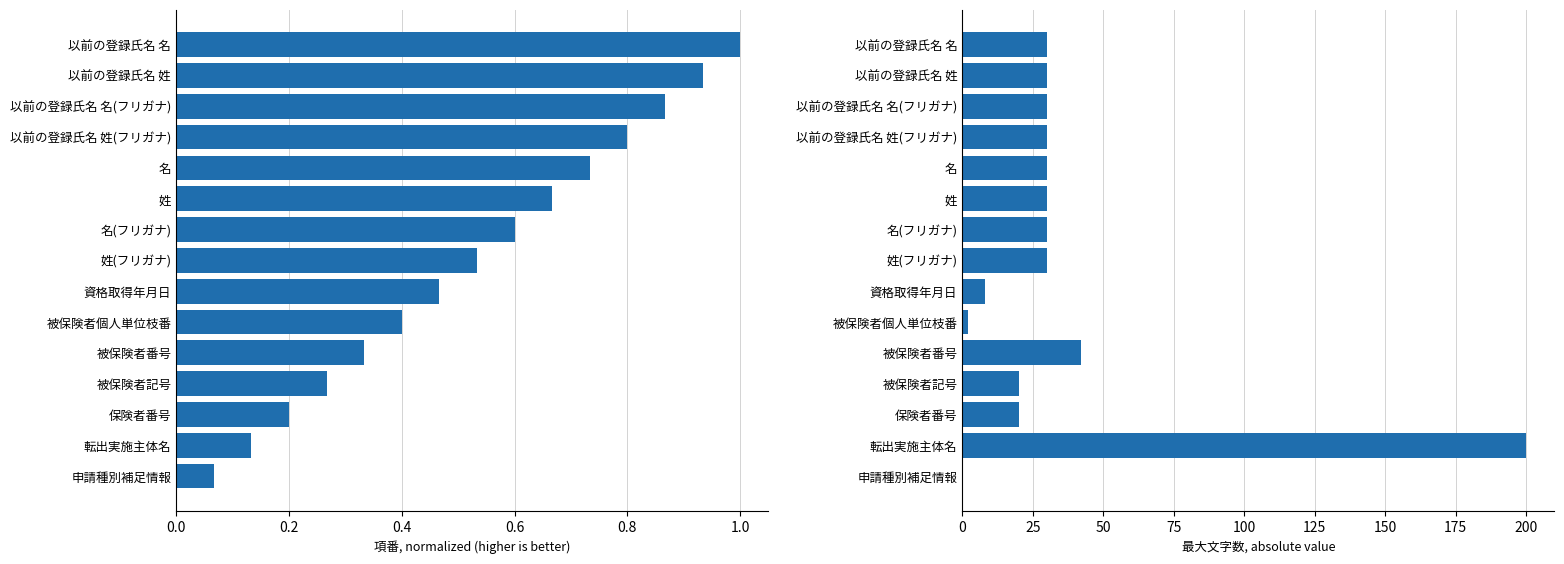

Reading left to right, transcribe all the data shown in this chart.

項番: 0.1	0.1	0.2	0.3	0.3	0.4	0.5	0.5	0.6	0.7	0.7	0.8	0.9	0.9	1.0
最大文字数: 0.0	200.0	20.0	20.0	42.0	2.0	8.0	30.0	30.0	30.0	30.0	30.0	30.0	30.0	30.0